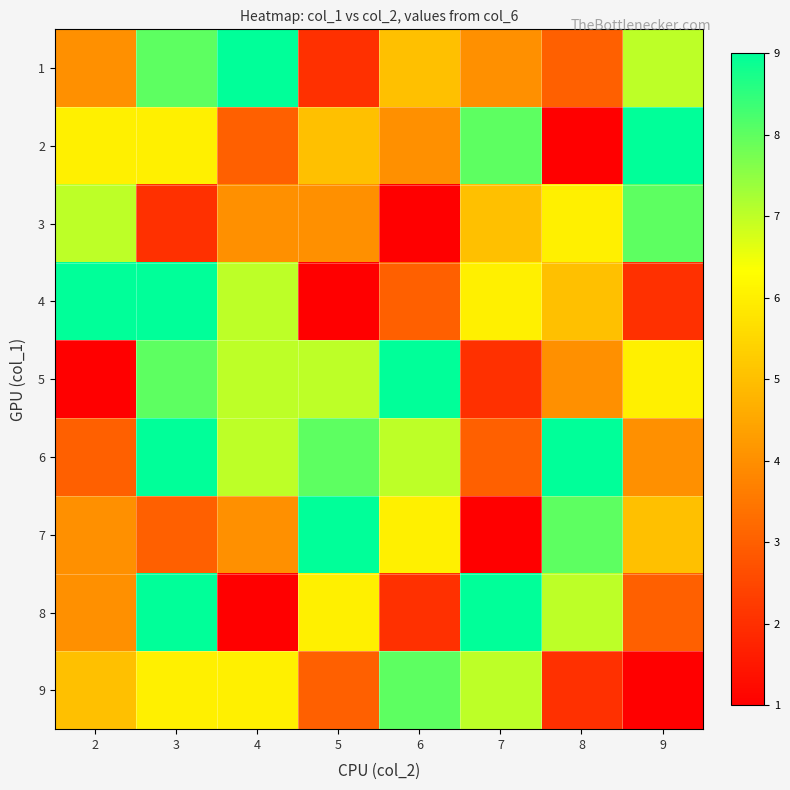

Count the number of data series in this chart.

9